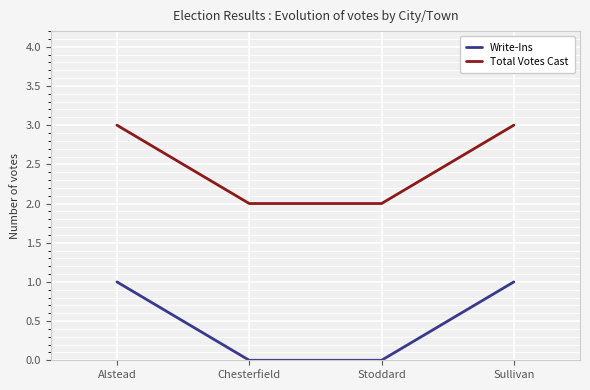

True or false: Write-Ins and Total Votes Cast intersect in this chart.

False